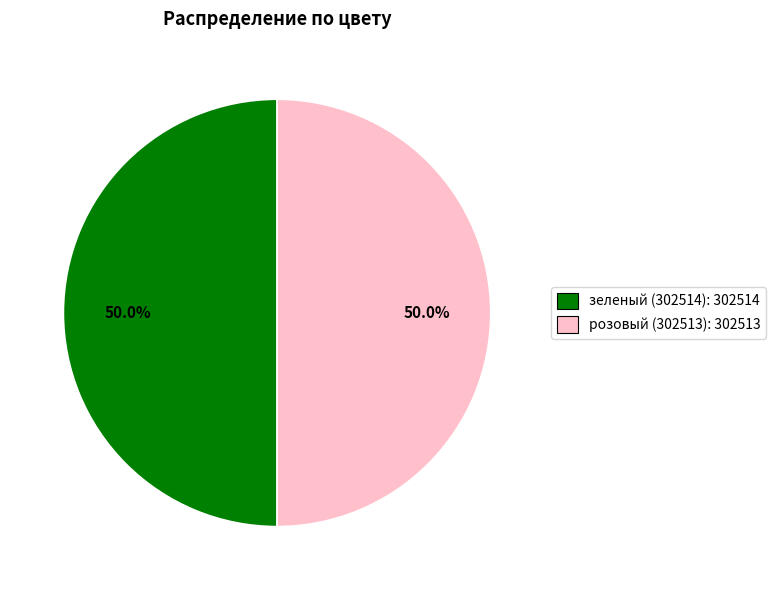

What is the total percentage of розовый (302513) and зеленый (302514)?

100.0%